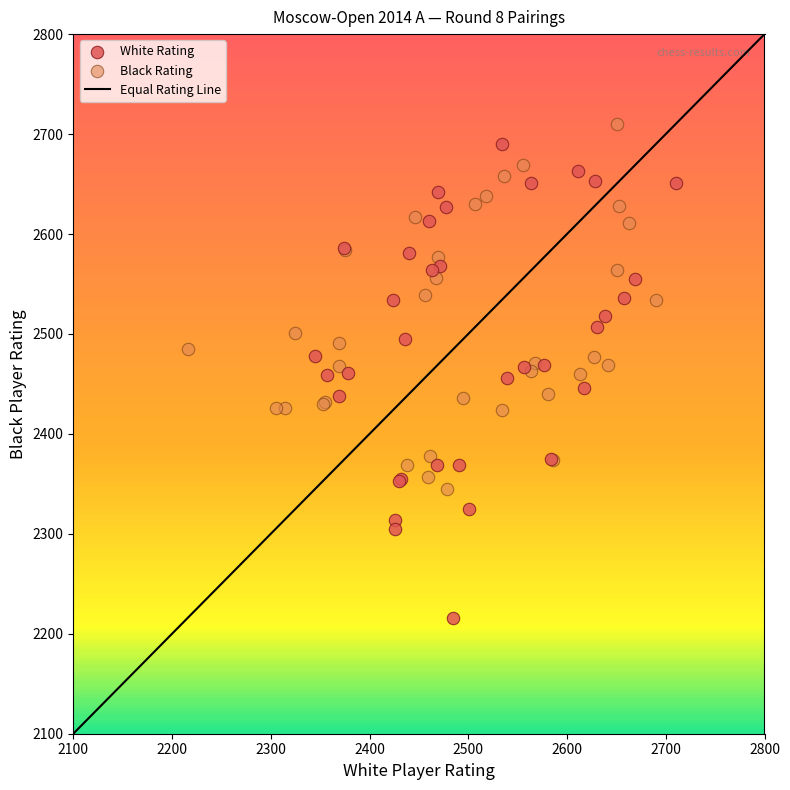

Which series has the largest Y range (max minus min)?

White Rating